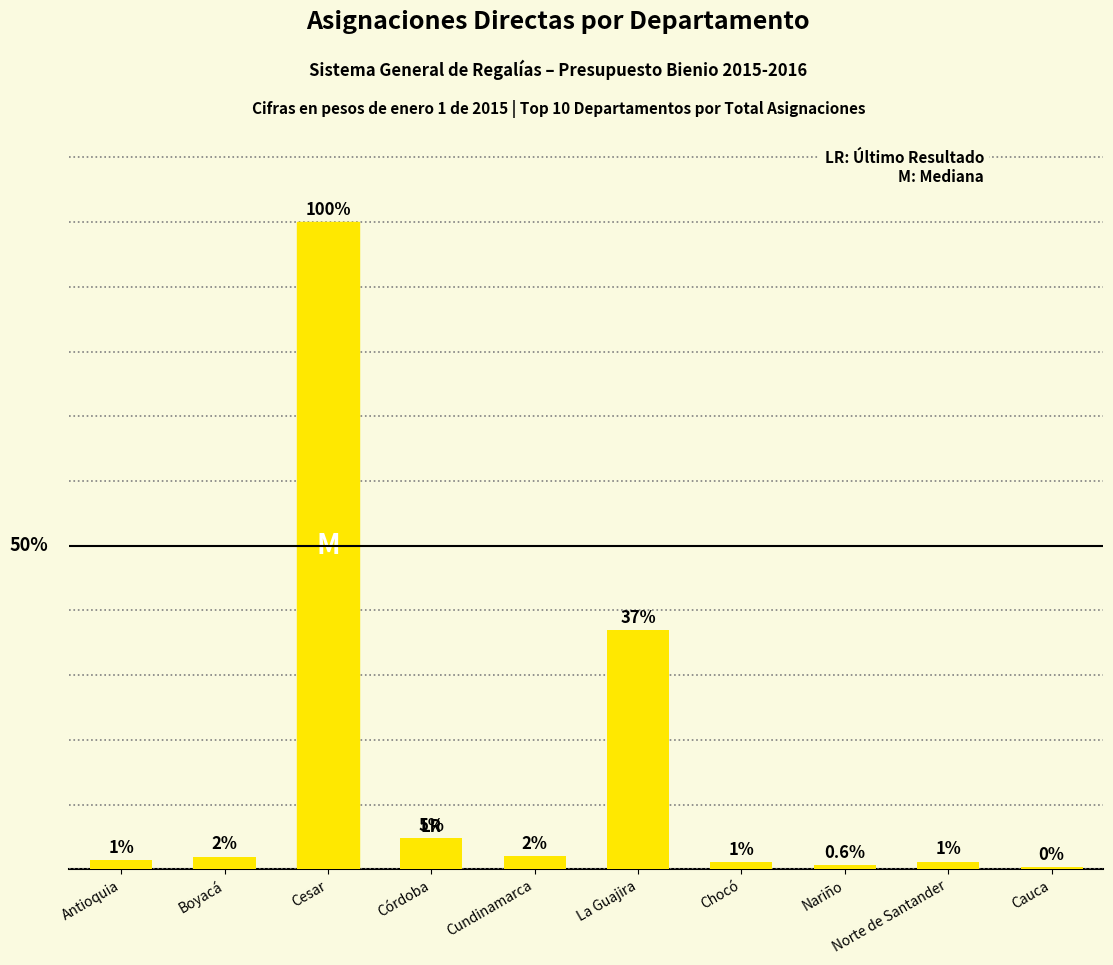

What is the approximate value at Boyacá?

2.0